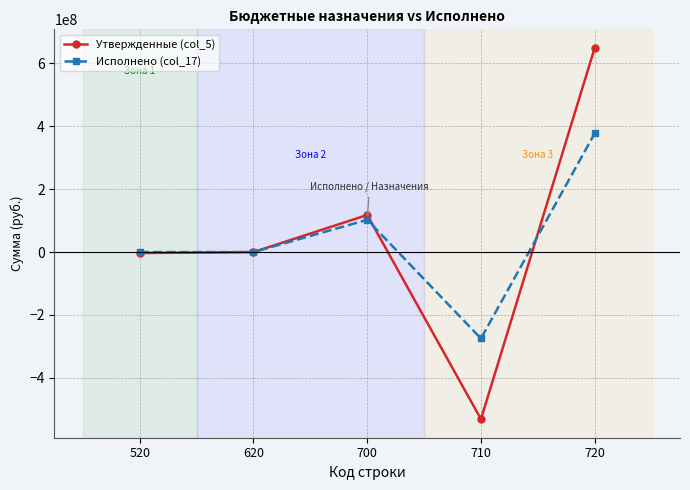

What is the value of the Исполнено (col_17) point at the 3rd from the left?

102558716.5